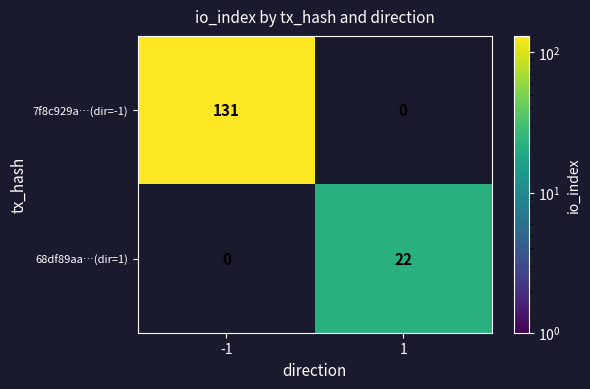

True or false: 7f8c929a…(dir=-1) has a value of 221 at -1.

False